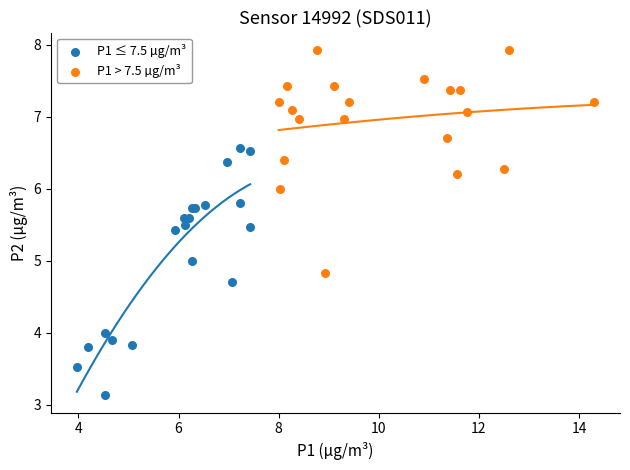

What are all the series names shown in the legend?

P1 ≤ 7.5 µg/m³, P1 > 7.5 µg/m³